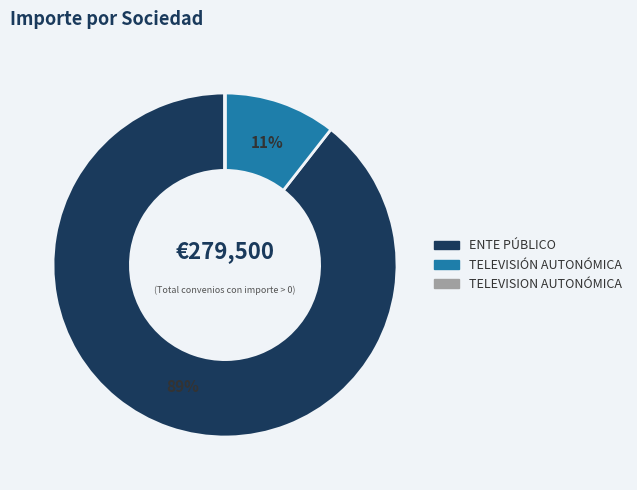

Does any single category account for the majority?

Yes